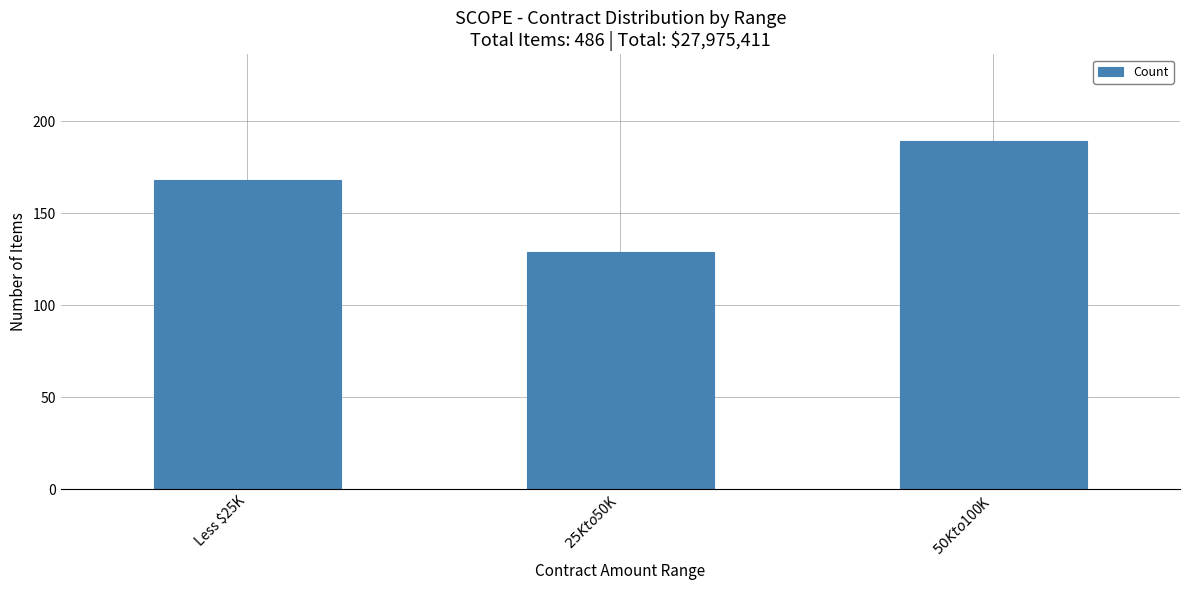

What is the sum of all values?

486